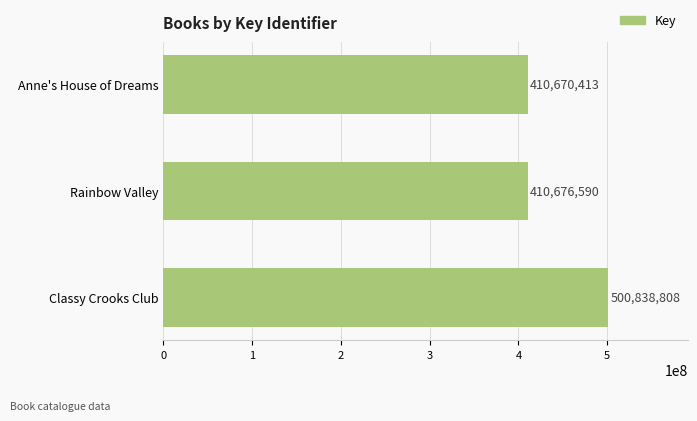

What is the difference between the maximum and second lowest values?

90162218